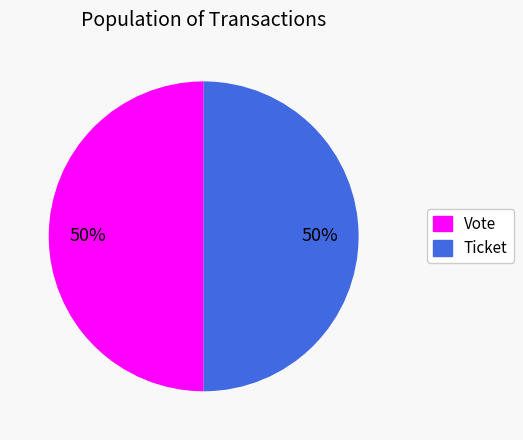

To the nearest percent, what percentage of the pie is Ticket?

50%